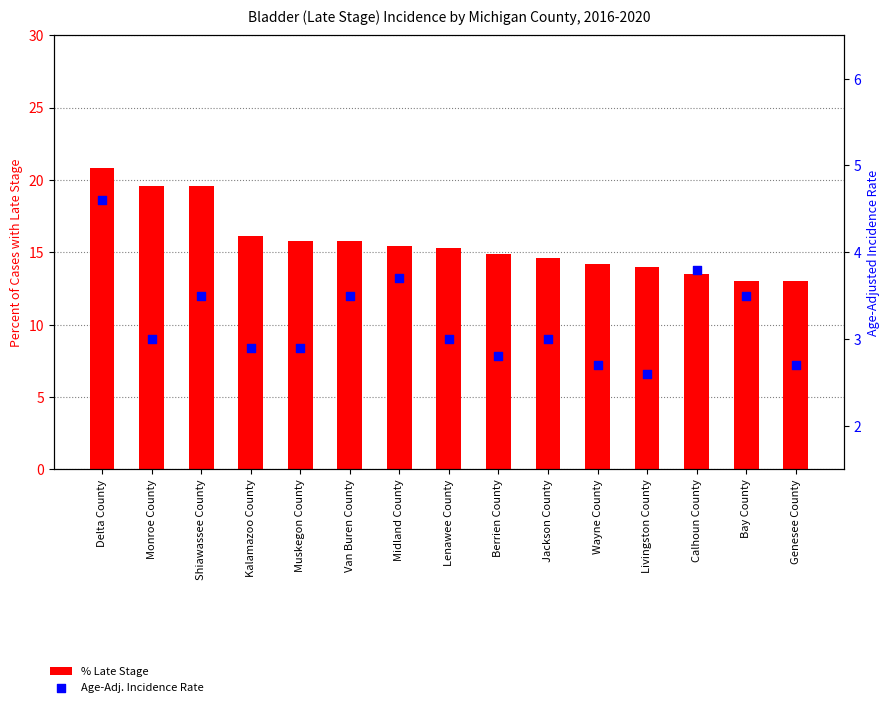

Which series reaches the maximum Y coordinate?

% Late Stage